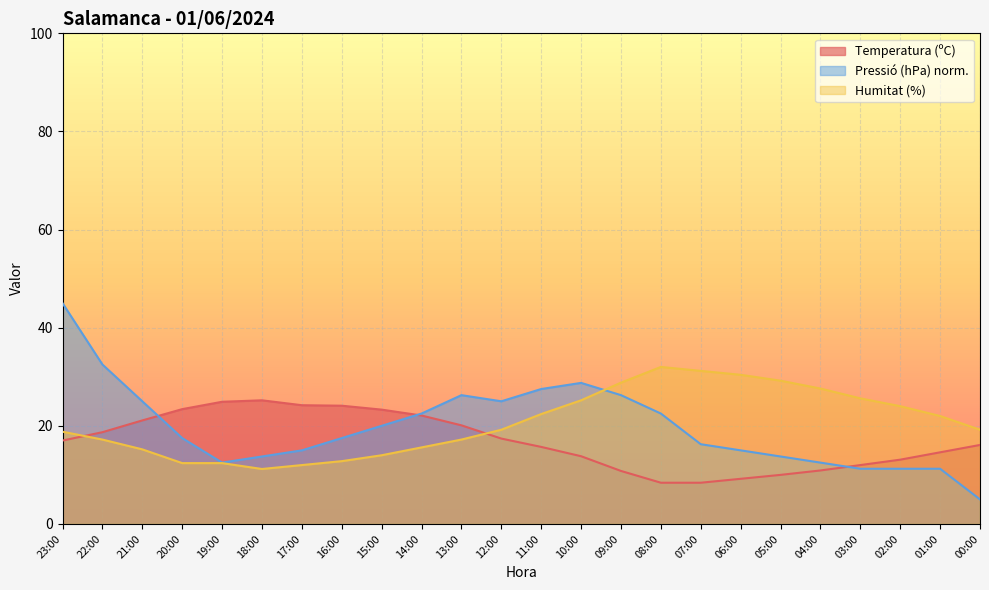

Rank the series by their maximum value, from highest to lowest.

Pressió (hPa) norm., Humitat (%), Temperatura (ºC)